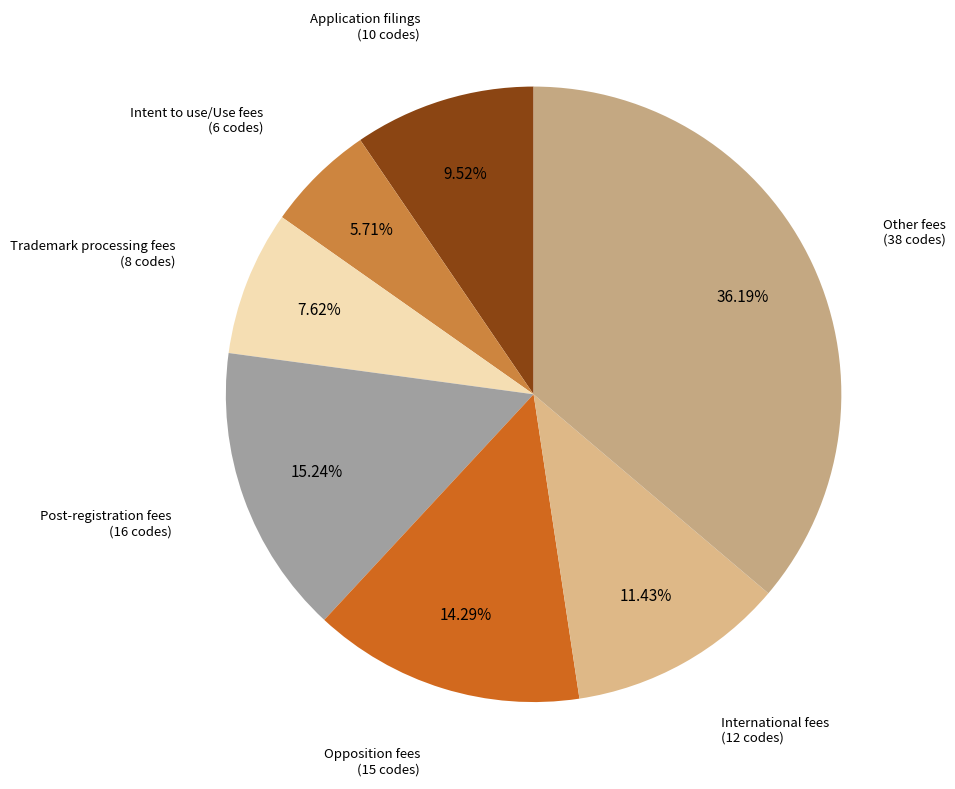

The Application filings slice represents 29% of the pie. True or false?

False